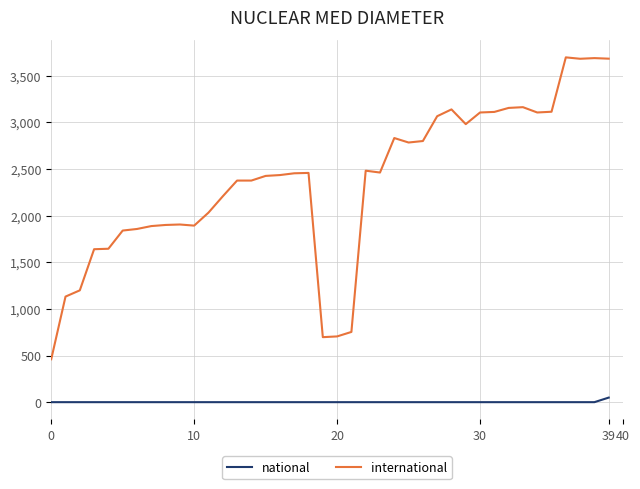

What is the minimum value shown in the chart?

1